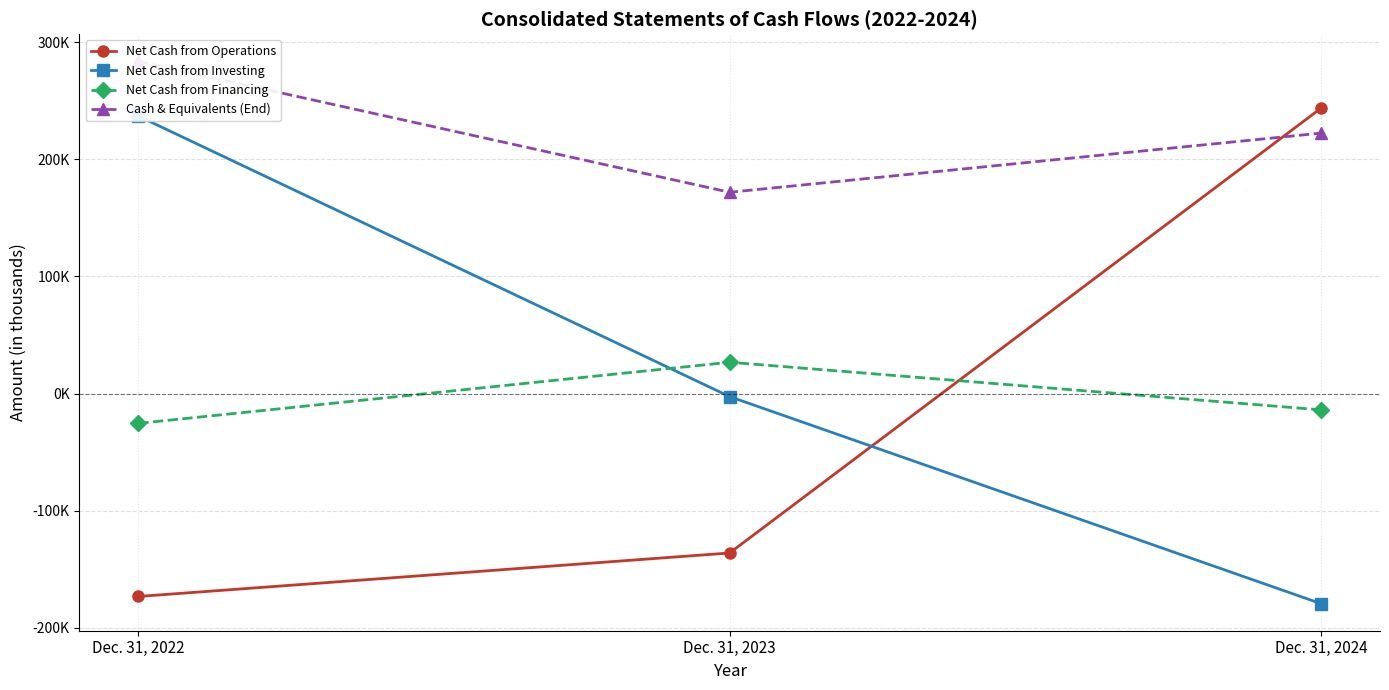

At how many categories does at least one series exceed 246961?

1